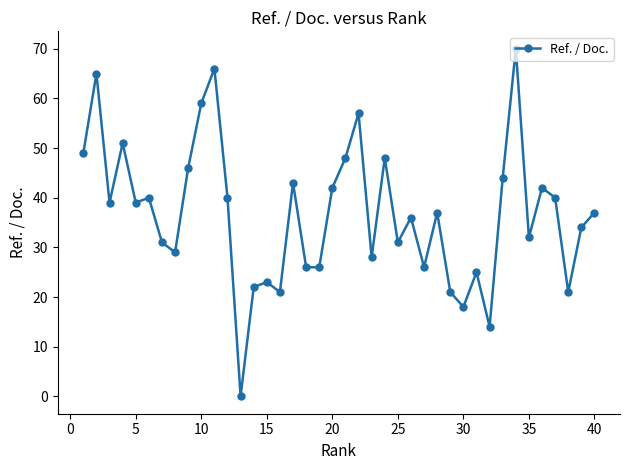

True or false: there are more than 2 points higher than both neighbors.

True